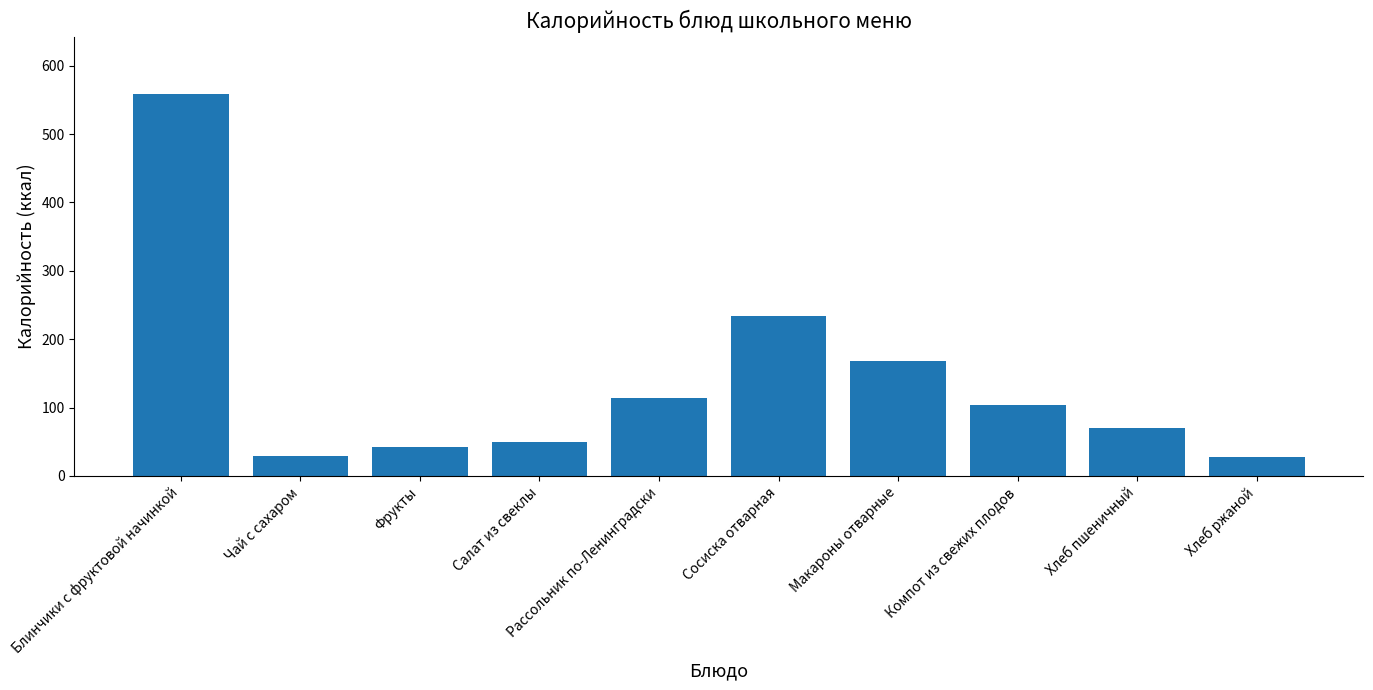

What position from the left is Салат из свеклы?

4